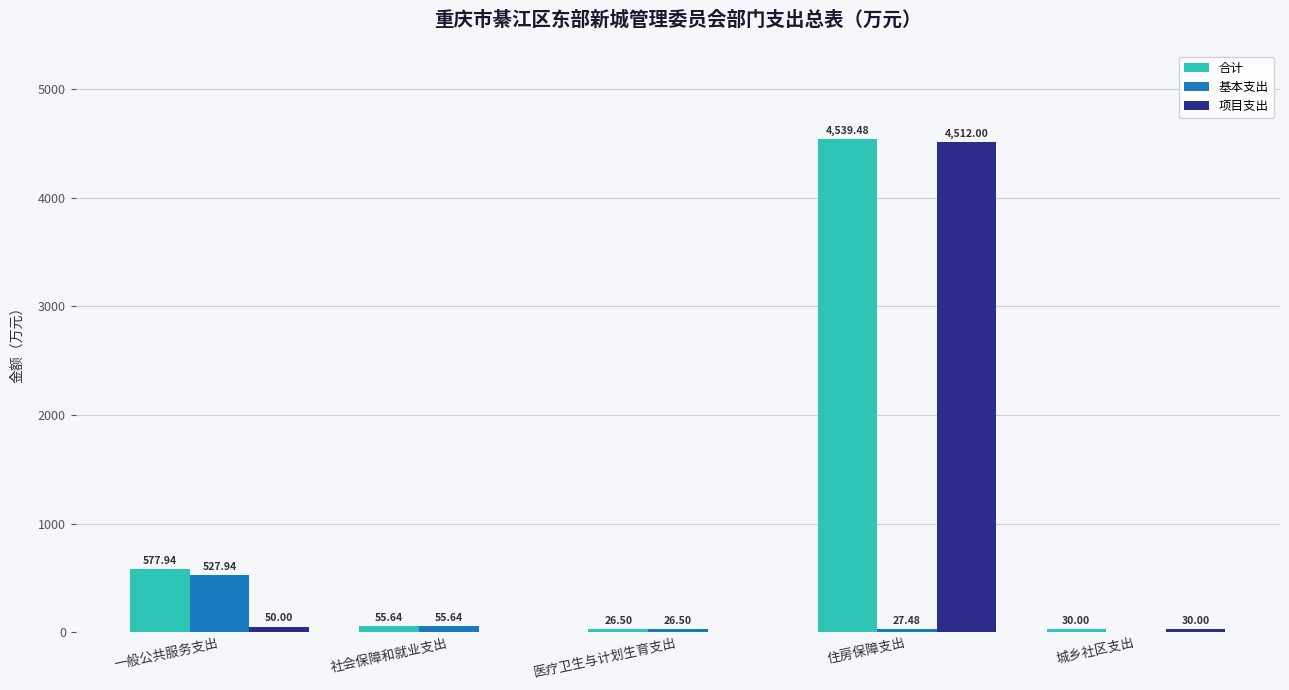

Is the value of 项目支出 at 住房保障支出 greater than the value of 基本支出 at 住房保障支出?

Yes